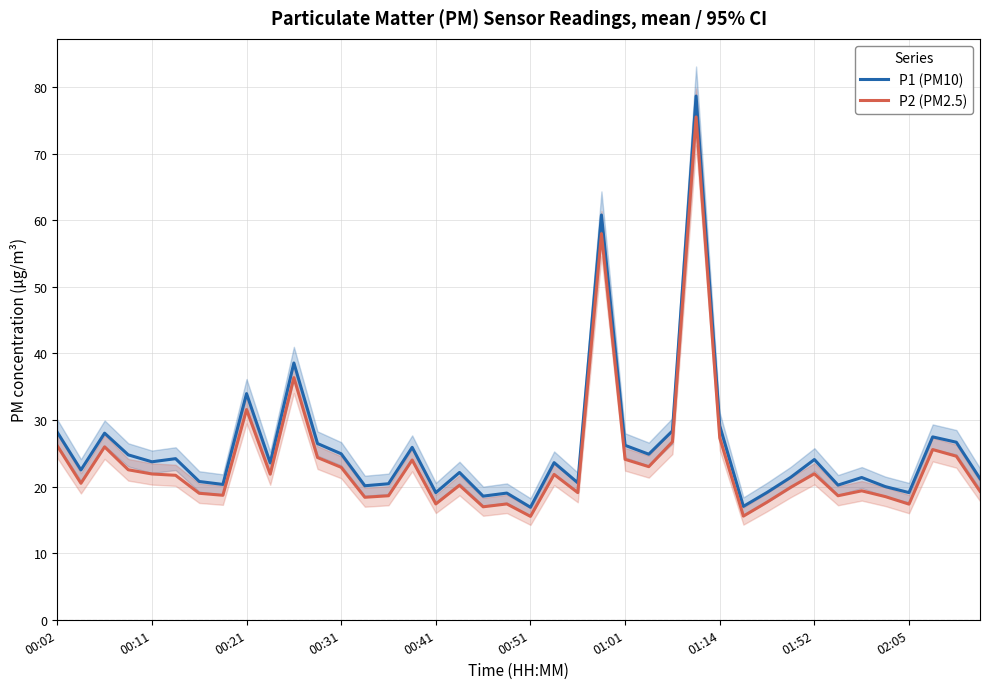

Does the chart have visible grid lines?

Yes